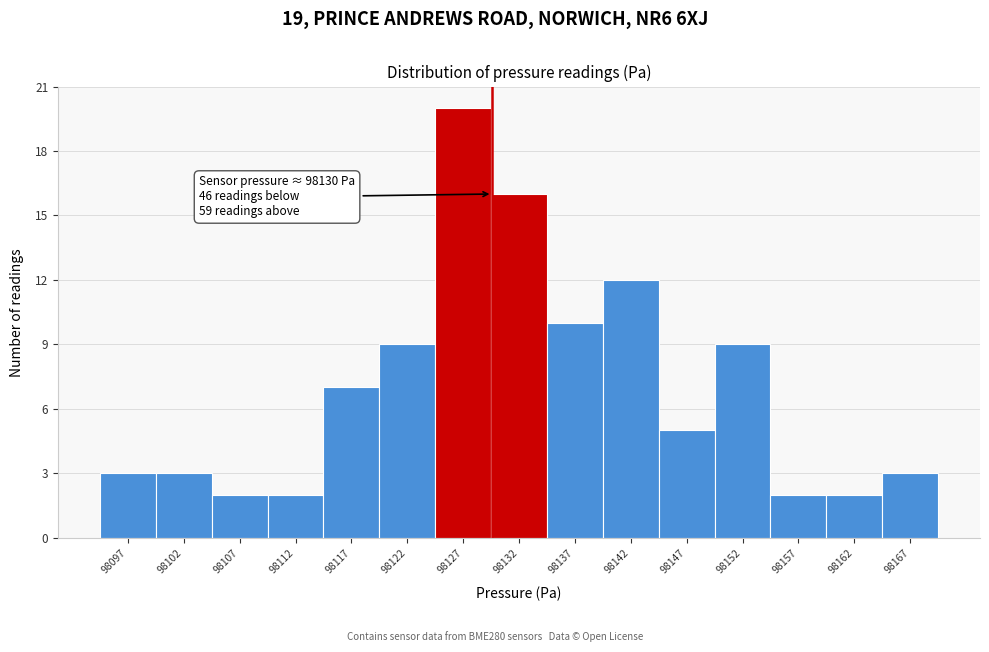

Over which range of the x-axis is the bar tallest?

98125 to 98130